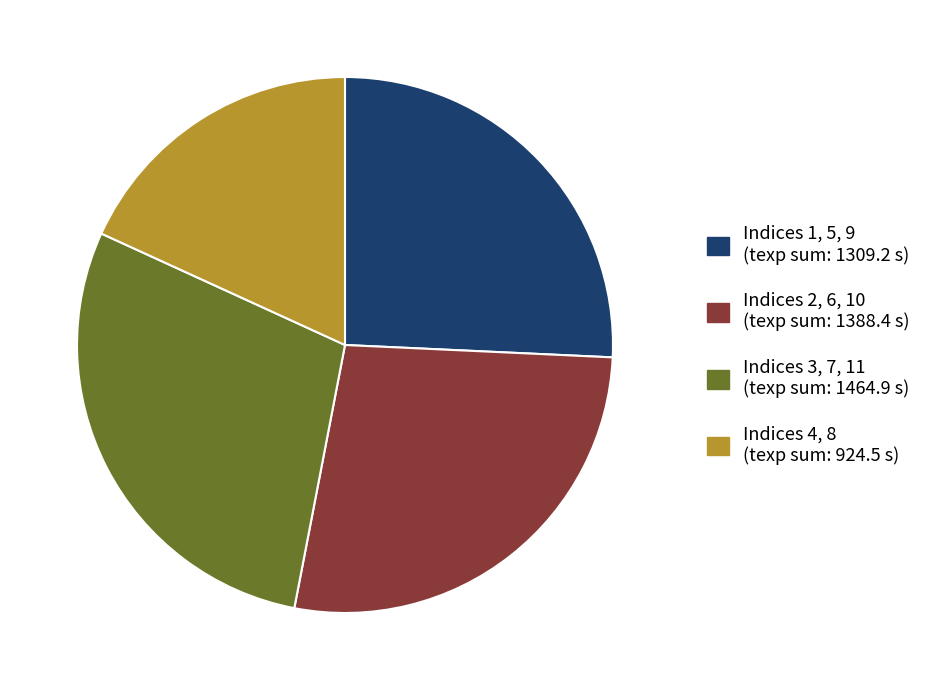

Does any single category account for the majority?

No